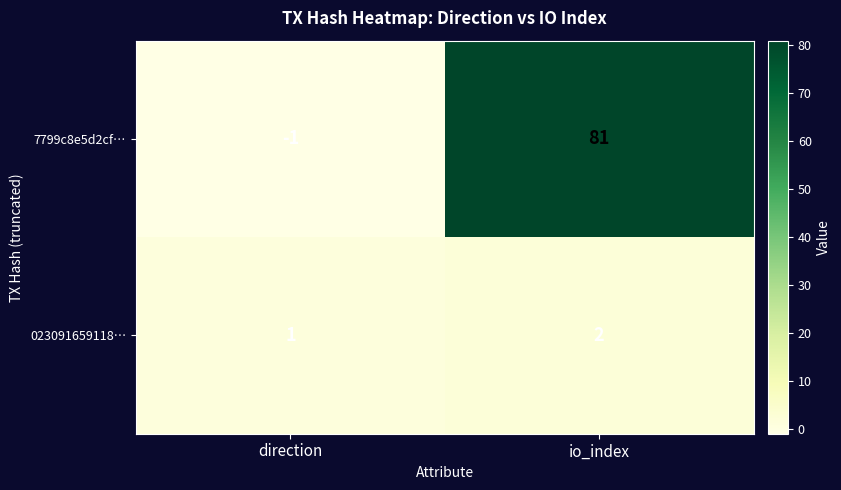

At which category is the sum across all series the highest?

io_index